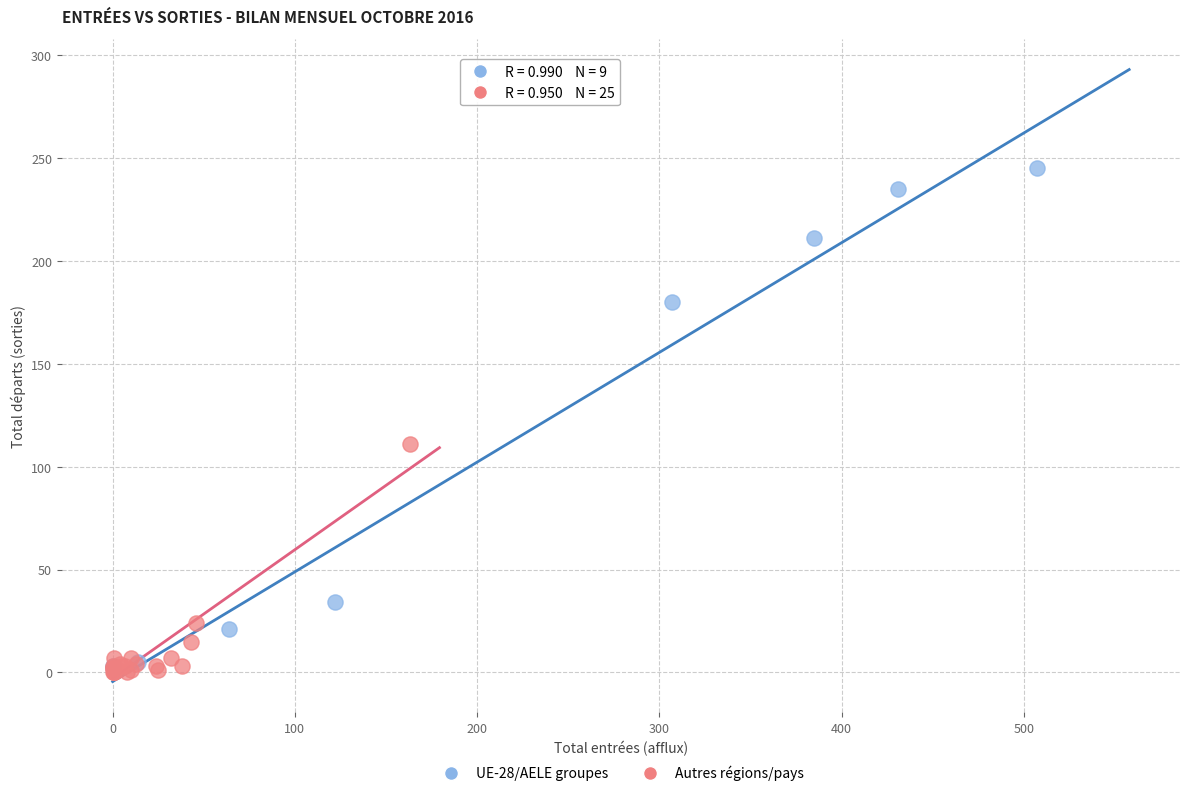

Which series has the widest spread of Y values?

UE-28/AELE groupes